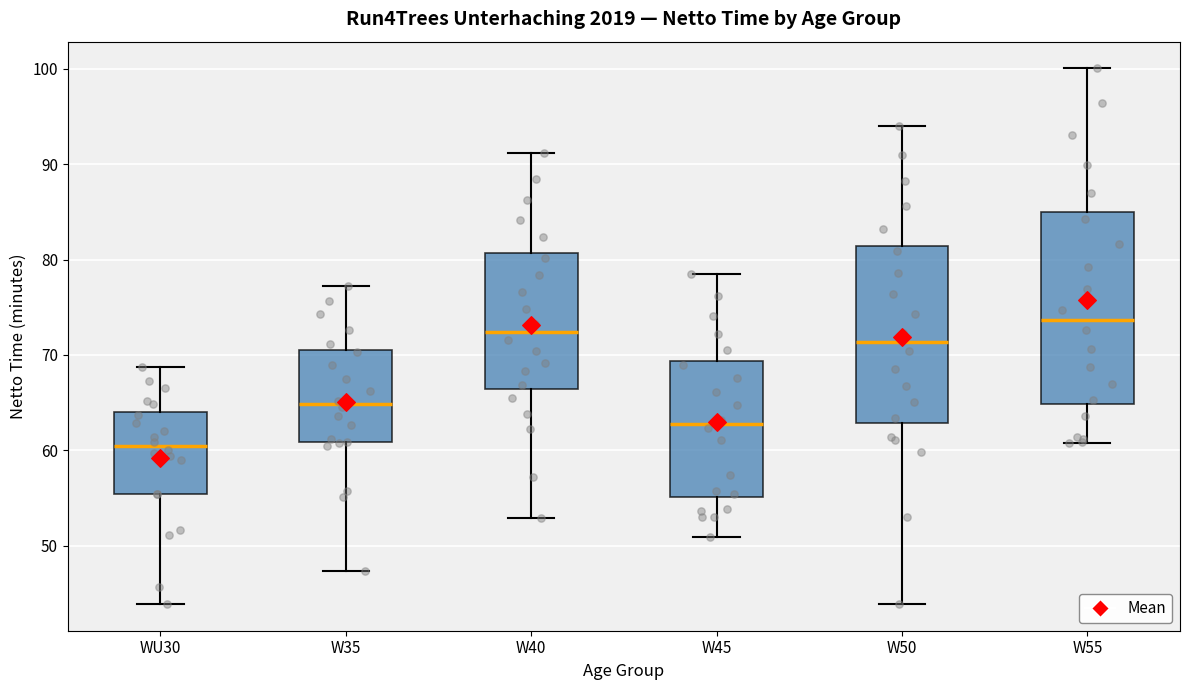

Which box's median line is the highest?

W55